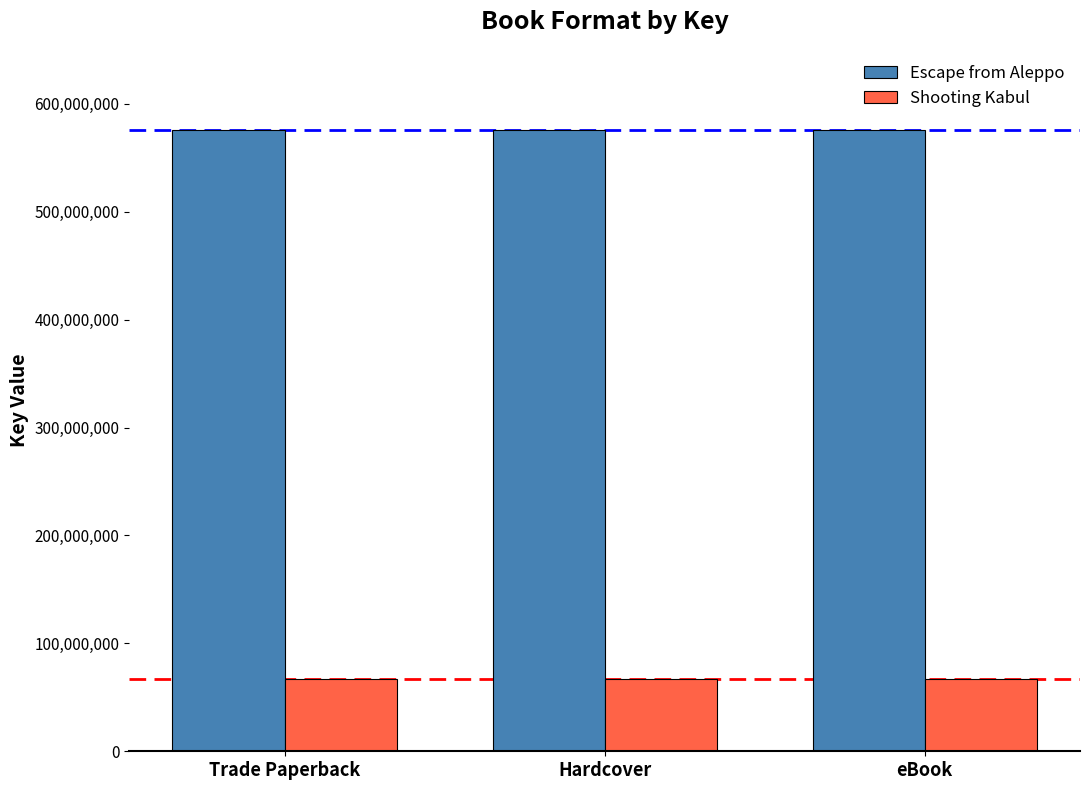

What is the approximate value of Shooting Kabul at eBook?

67342002